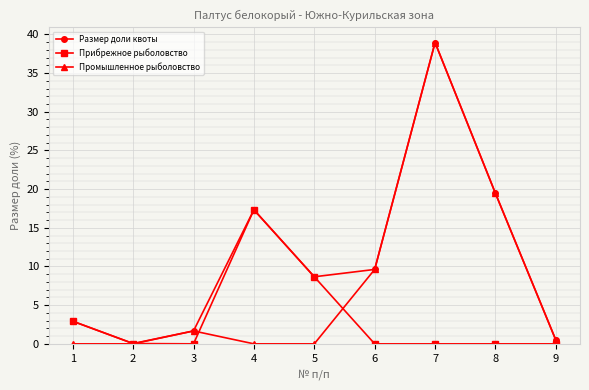

Which series has the largest range (max minus min)?

Промышленное рыболовство